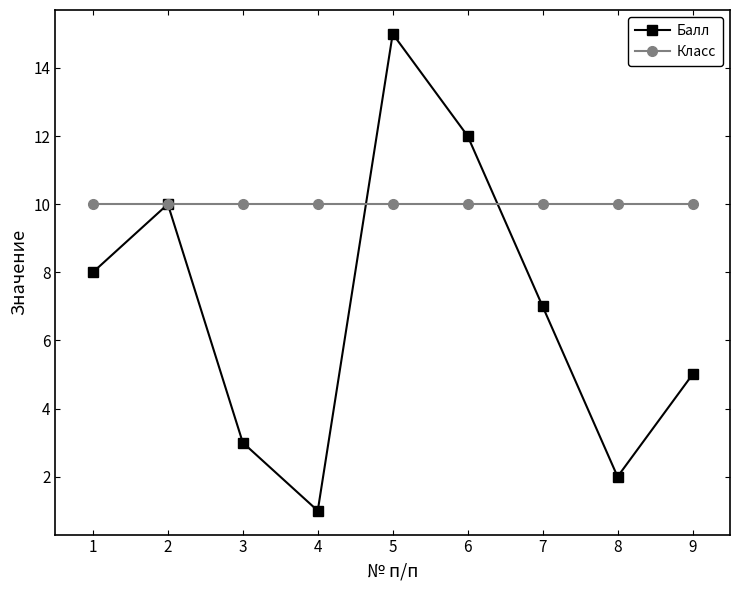

Does the chart have visible grid lines?

No